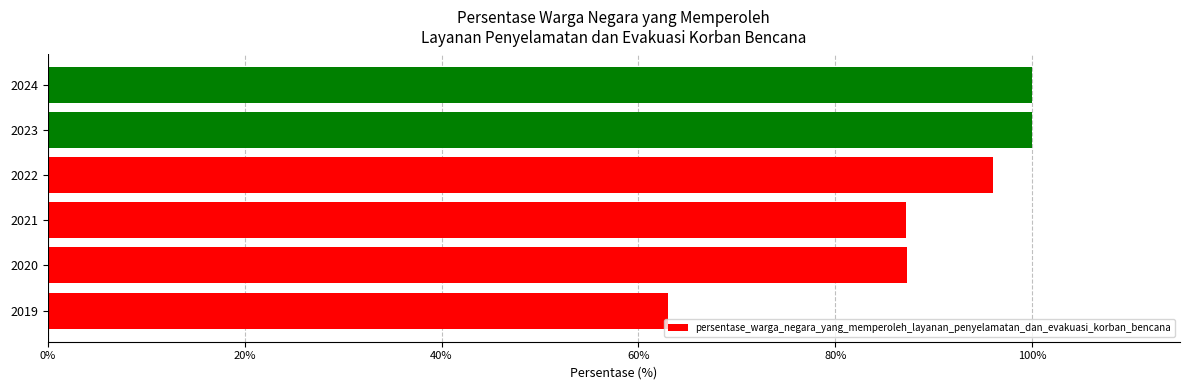

Between 2022 and 2024, which is larger?

2024